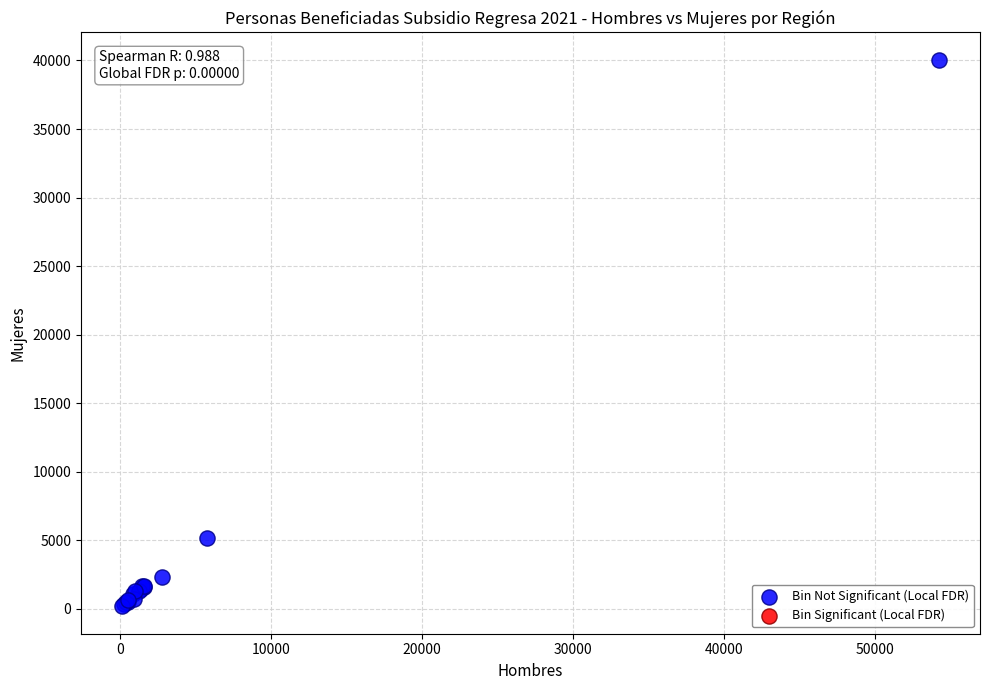

What Y value in the scatter plot is closest to 20104?

5143